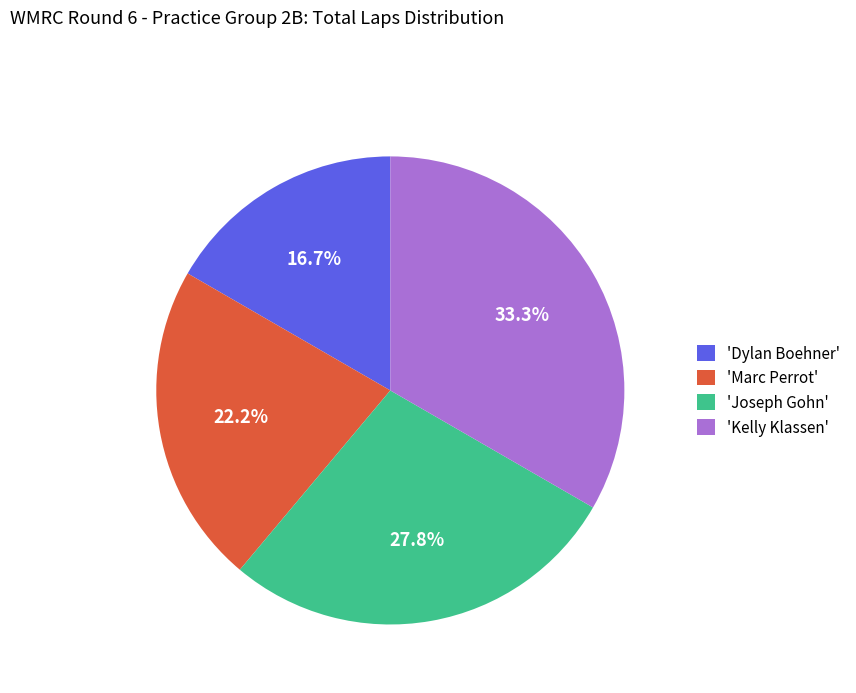

Is 'Kelly Klassen' the majority of the pie?

No